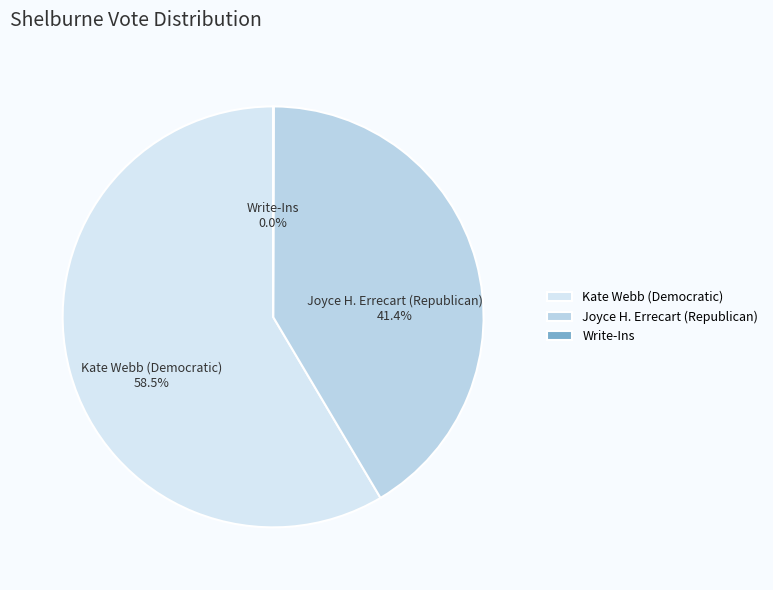

Does Kate Webb (Democratic) account for over 50% of the chart?

Yes